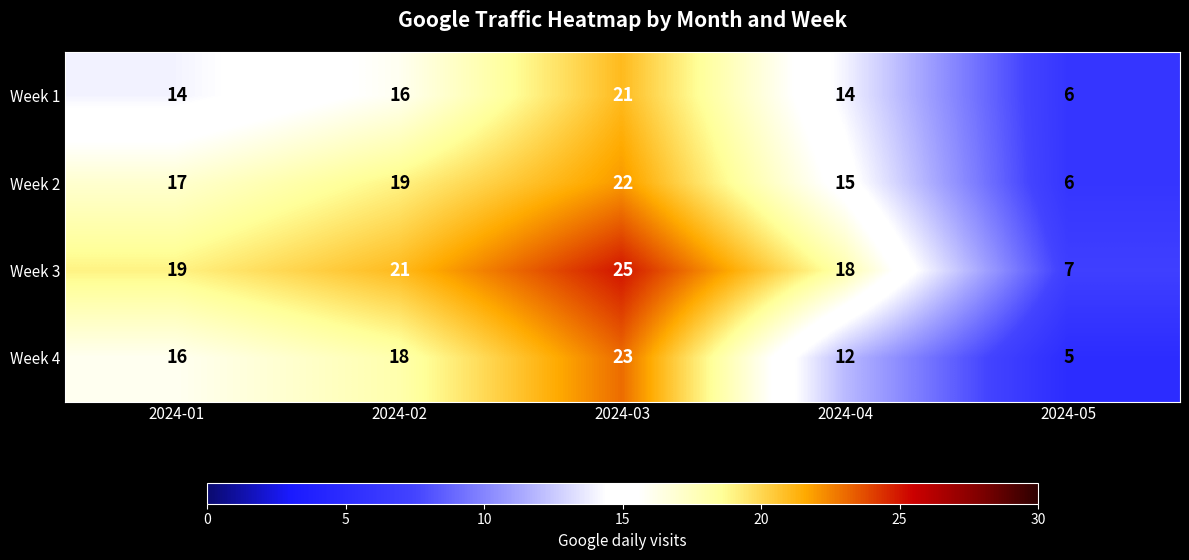

At 2024-04, list the series in order from smallest to largest.

Week 4, Week 1, Week 2, Week 3